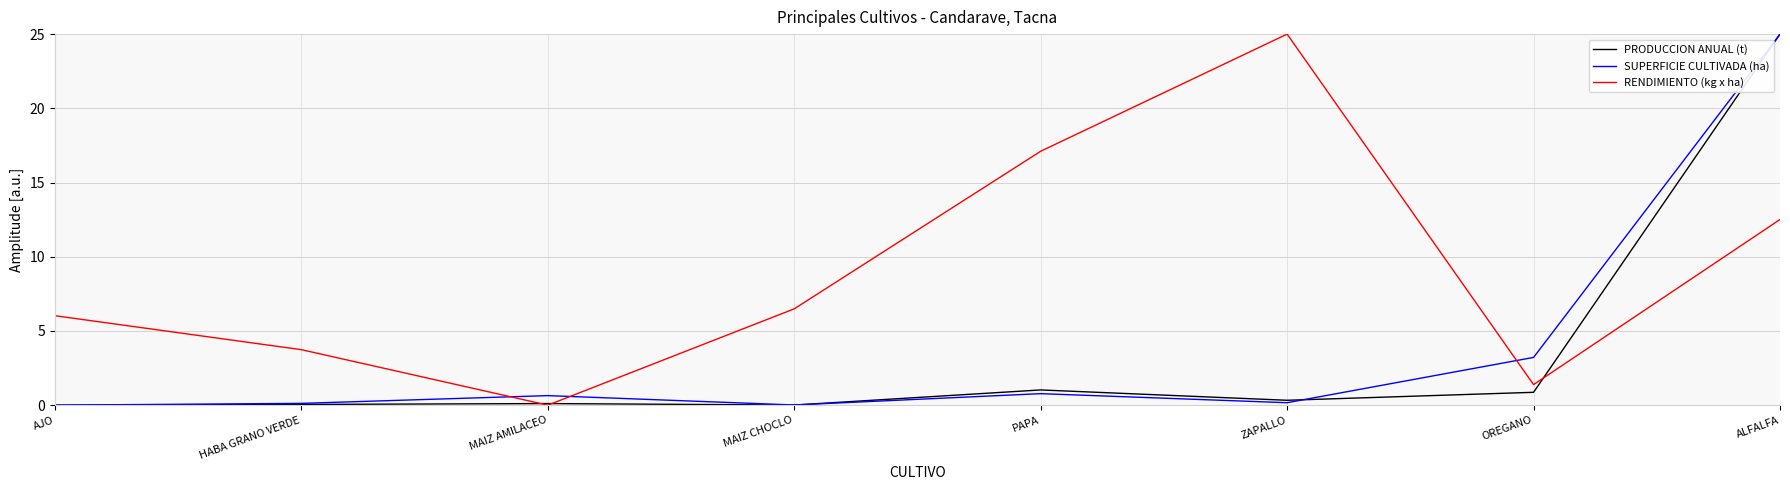

What is the average value of the SUPERFICIE CULTIVADA (ha) series?

3.7